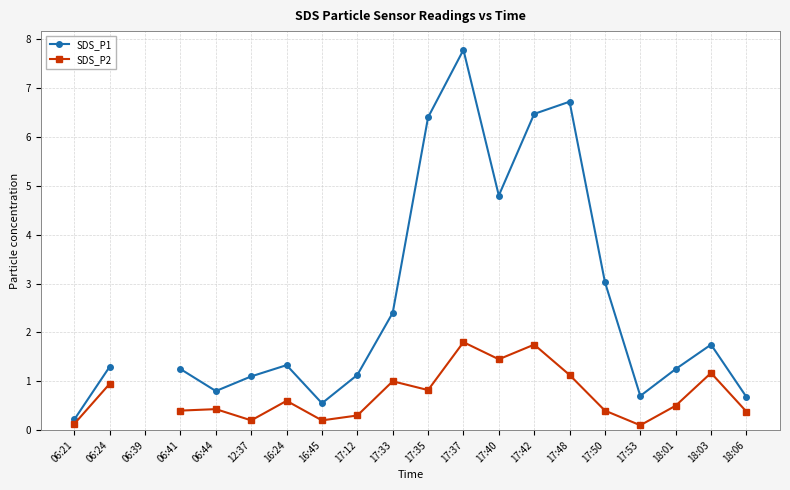

What is the sum of the SDS_P2 values at 17:35 and 06:24?

1.8